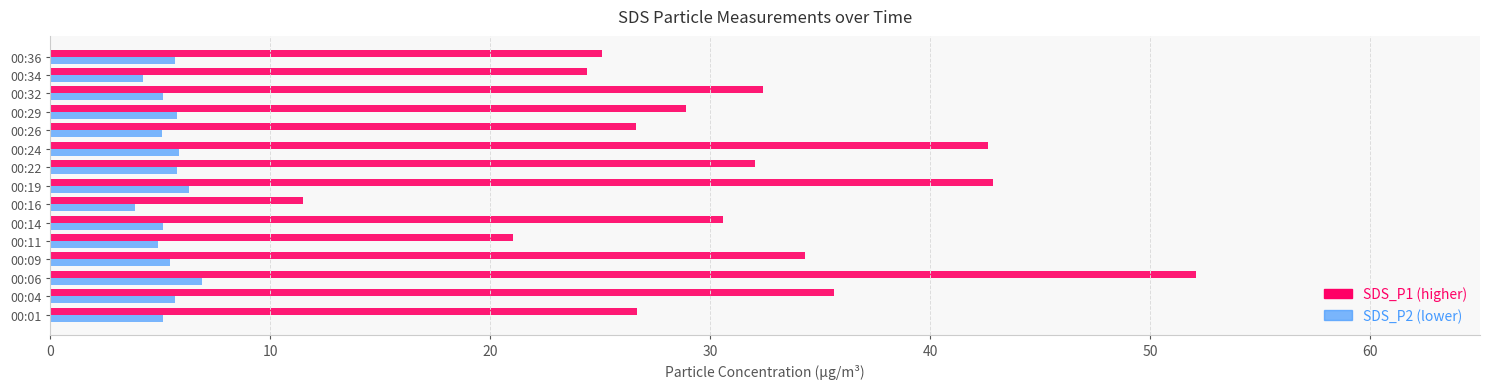

What is the greatest value displayed?

52.1